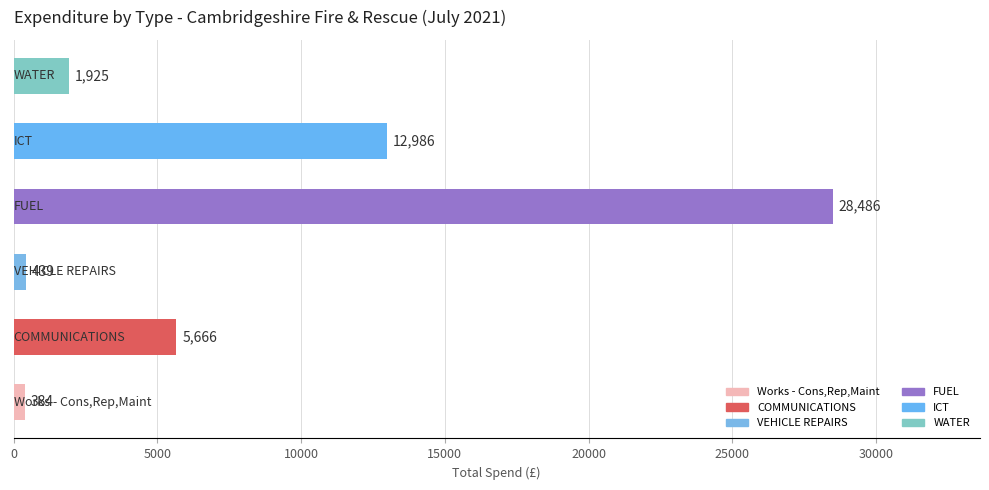

What is the maximum value shown in the chart?

28486.4